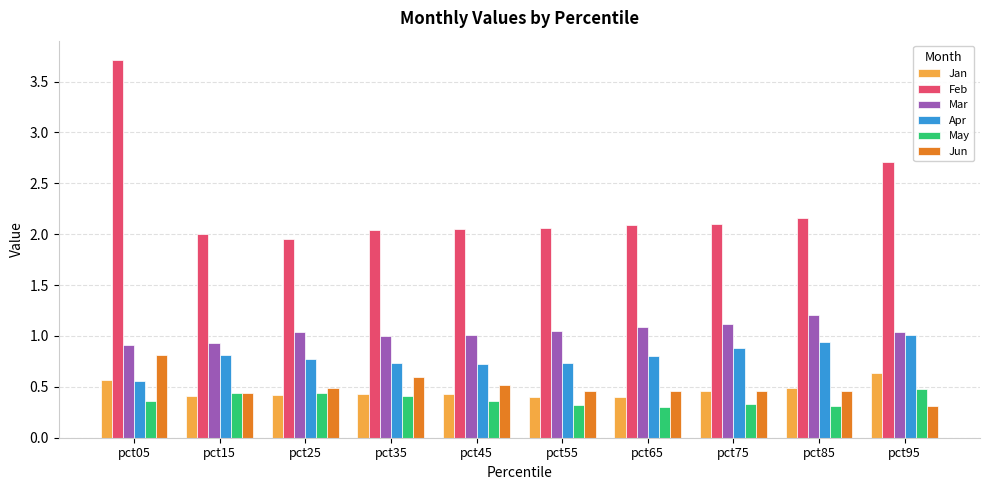

True or false: Jan has a value of 0.4 at pct45.

True